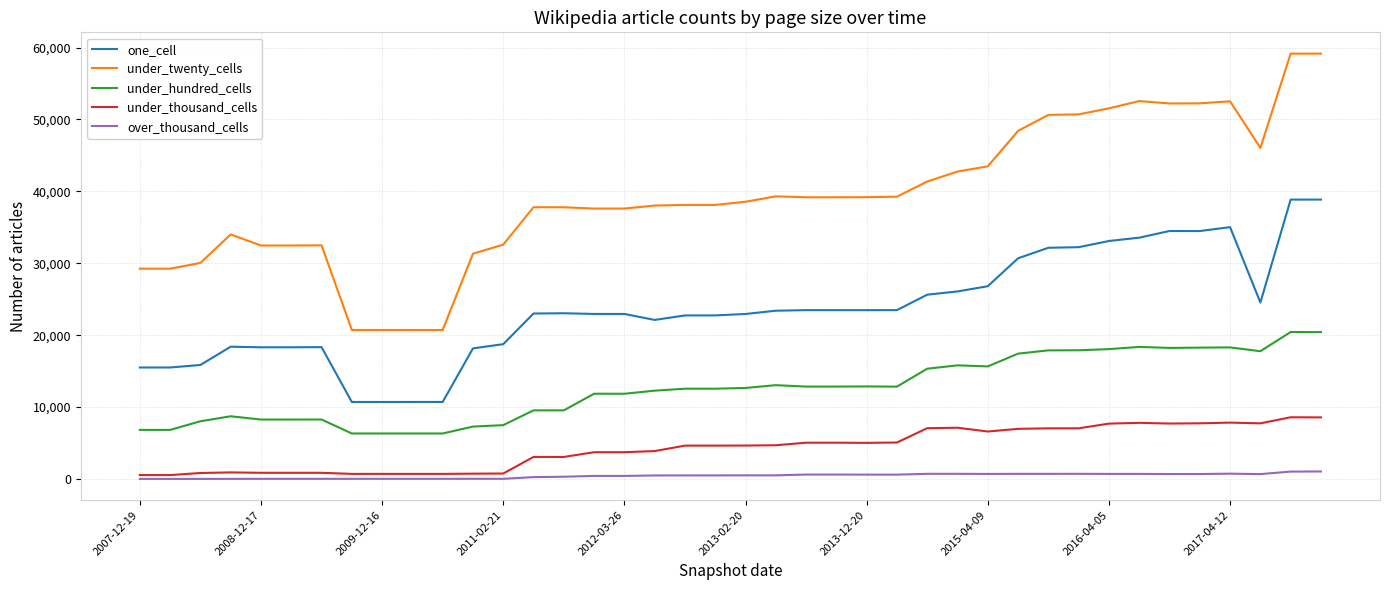

Count the number of categories in the chart.

40